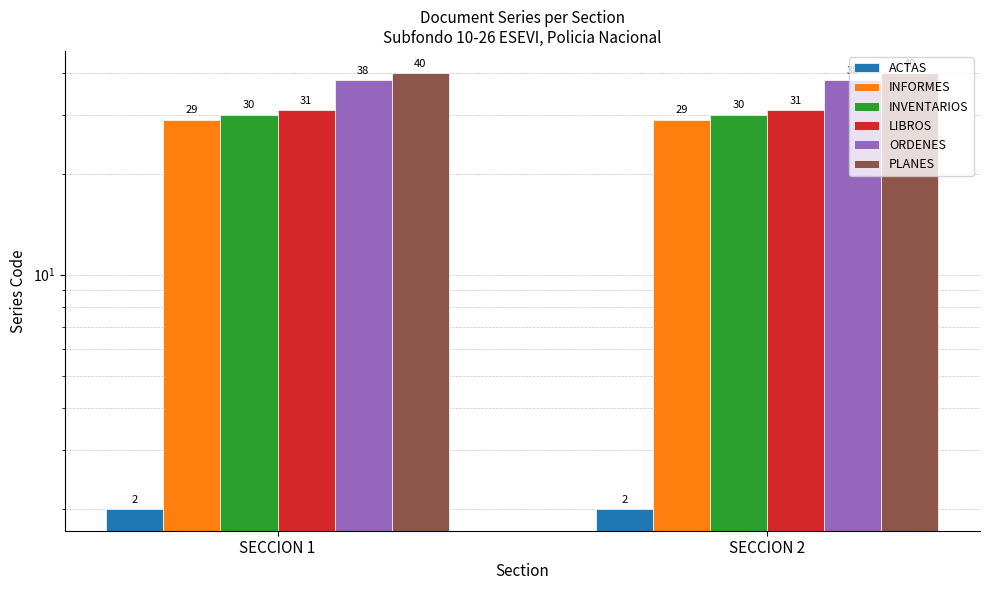

What is the lowest value of the LIBROS series?

31